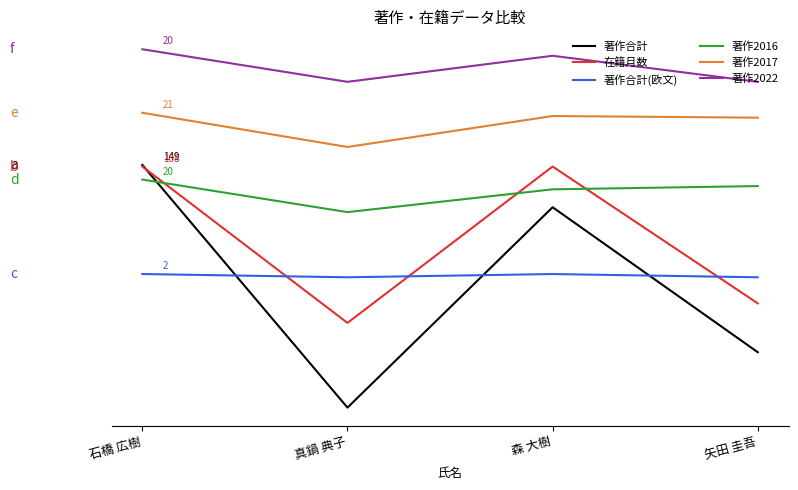

At which label is 在籍月数 closest to 100?

矢田 圭吾